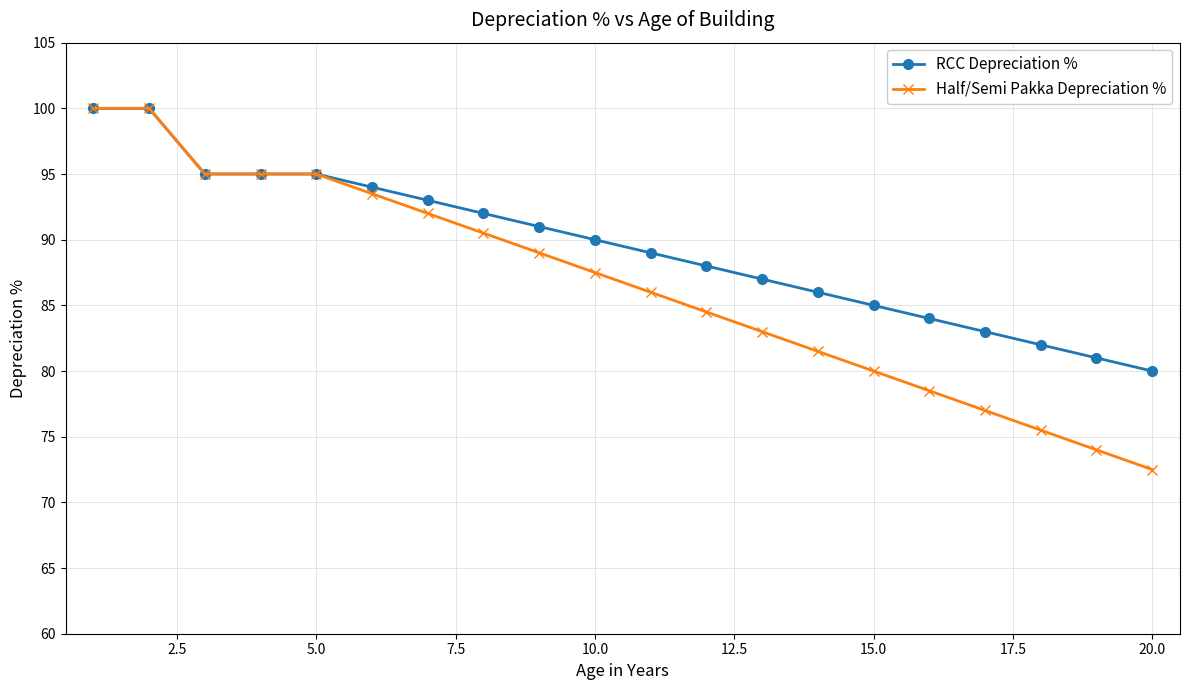

True or false: RCC Depreciation % has more than 2 interior local peaks.

False